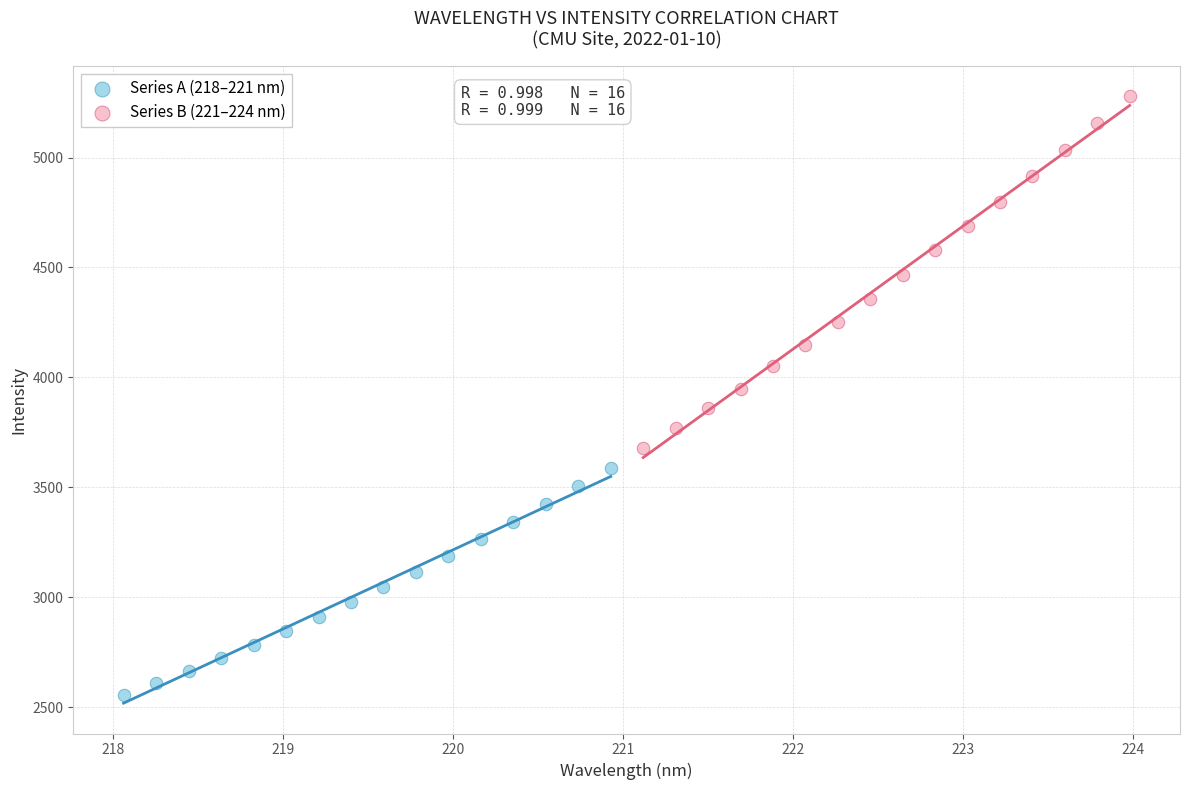

Which series has the largest Y range (max minus min)?

Series B (221–224 nm)